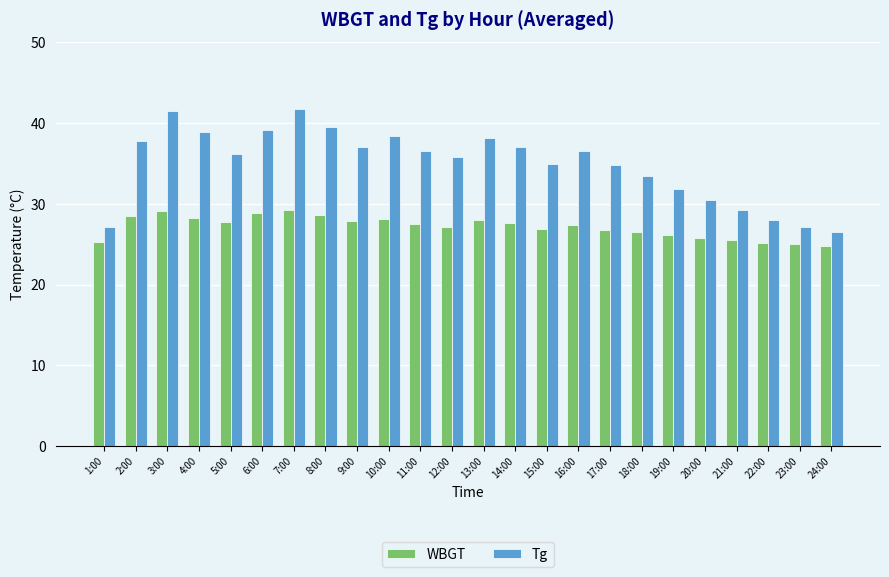

What is the greatest value displayed?

41.8